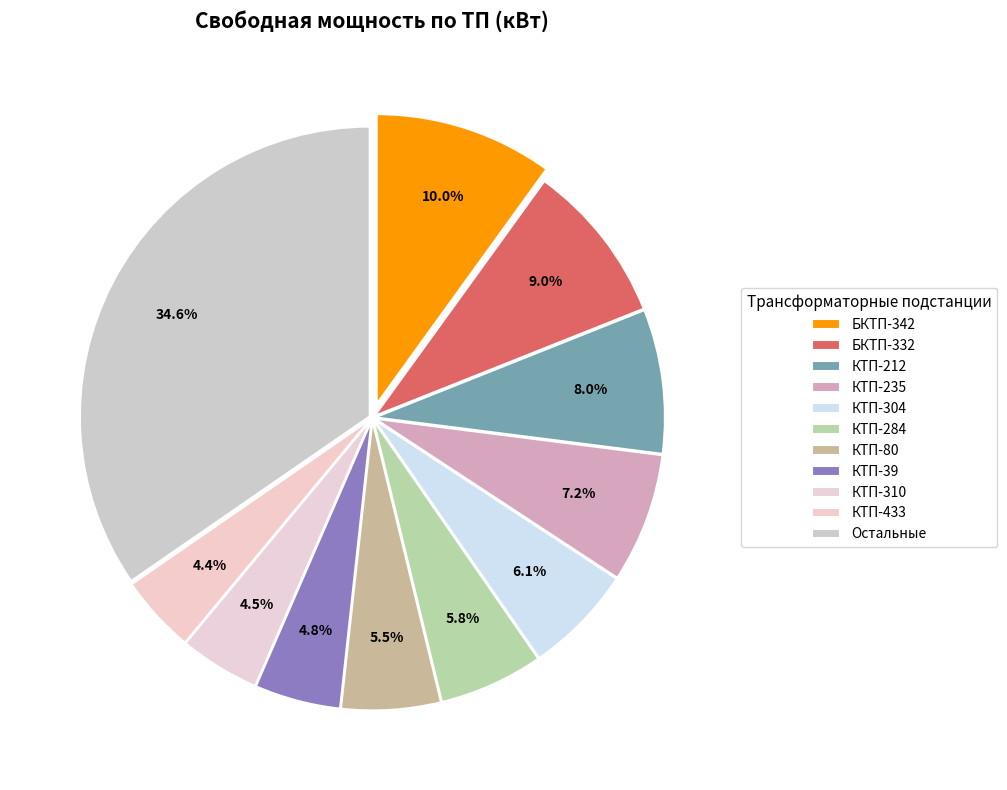

How many slices are in this pie chart?

11